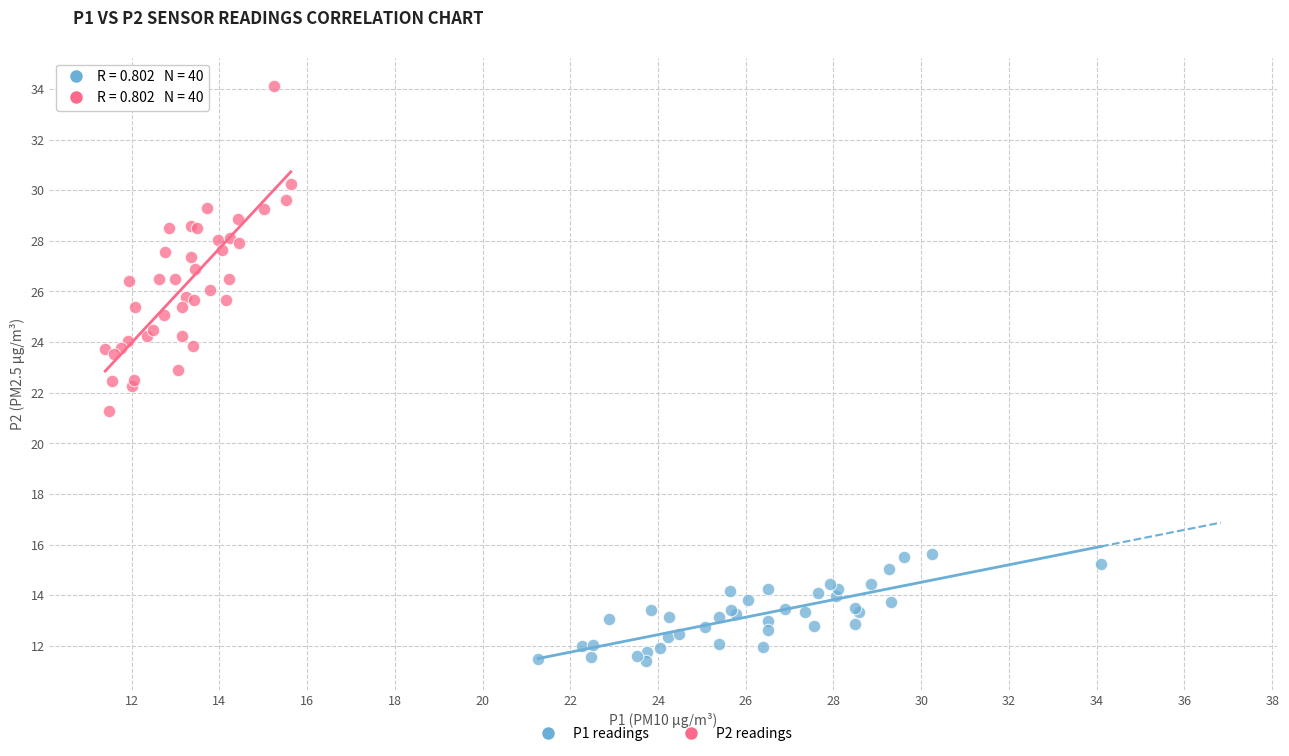

What are all the series names shown in the legend?

P1 readings, P2 readings